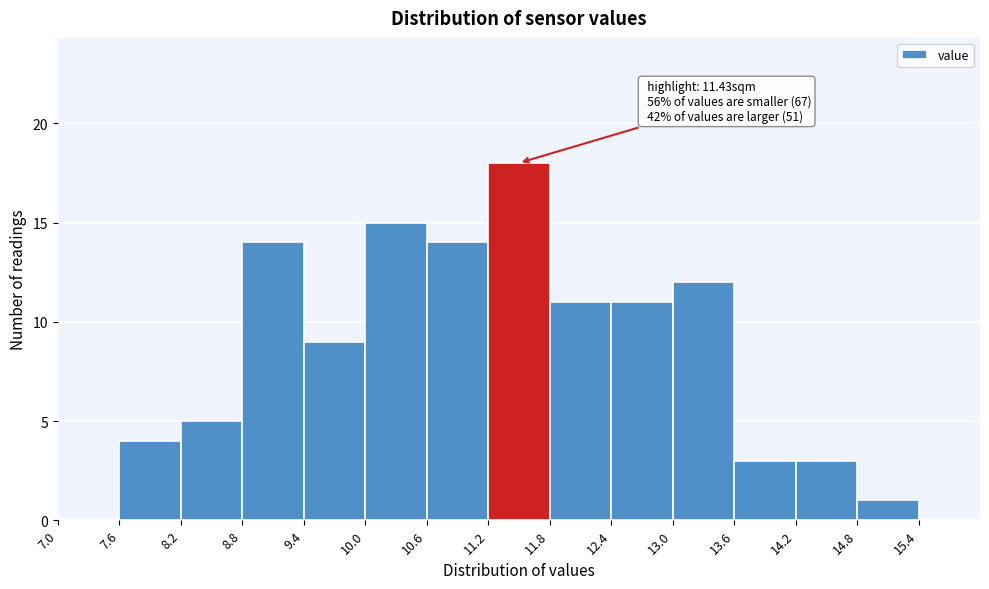

Over which range of the x-axis is the bar tallest?

11.2 to 11.8